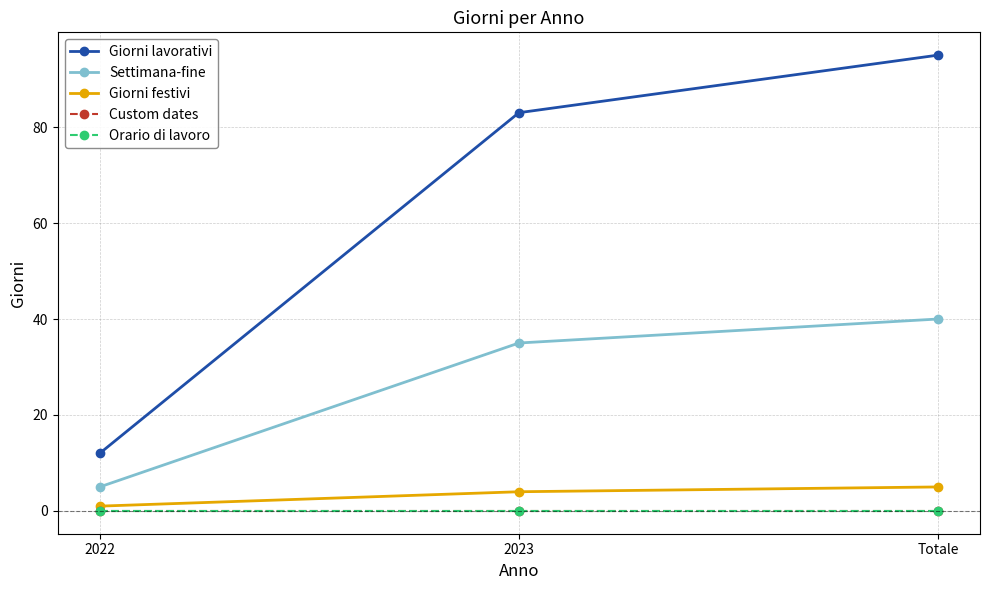

The Giorni lavorativi series shows 12 at 2022. True or false?

True